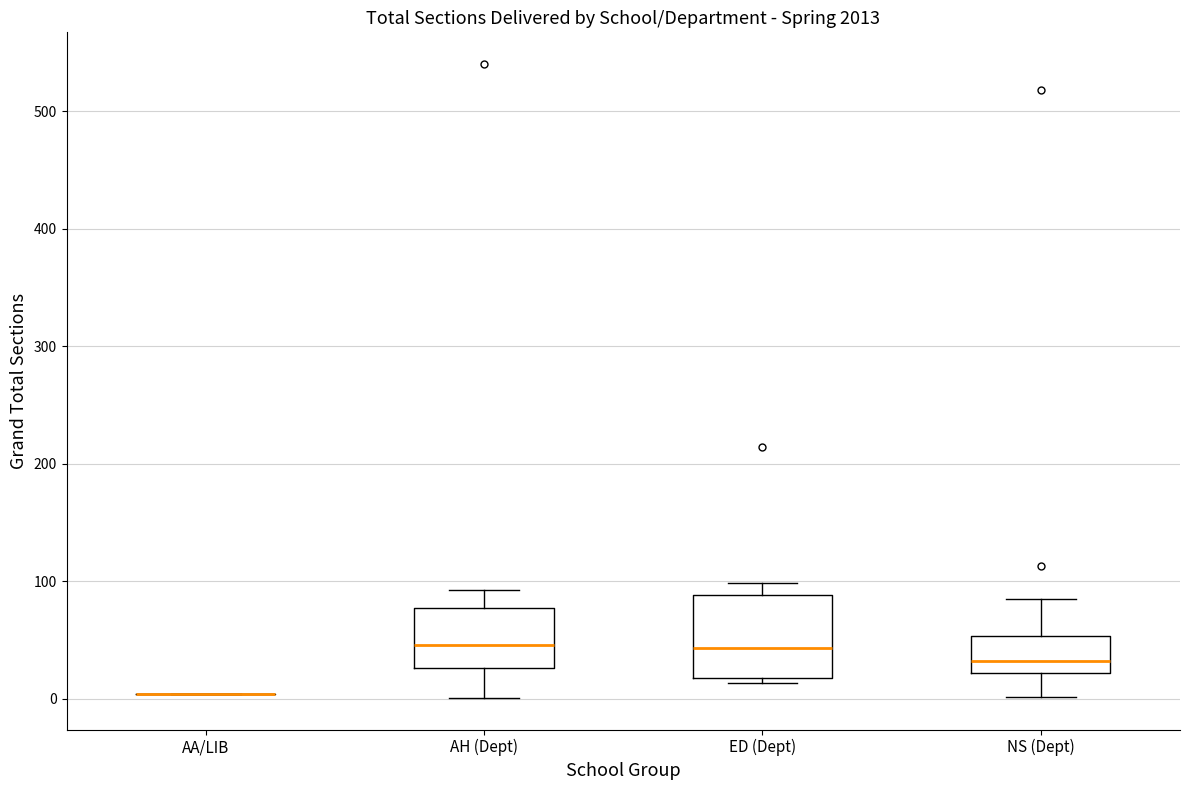

Reading left to right, read every box against the y-axis: the position of its median line, the range the box covers, and the ends of its whiskers. The values are not printed on the chart, so give them approximately, as read against the axis.

AA/LIB: box collapsed to a line at 0, whiskers 0 to 0
AH (Dept): median 50, box 30 to 80, whiskers 0 to 90
ED (Dept): median 40, box 20 to 90, whiskers 10 to 100
NS (Dept): median 30, box 20 to 50, whiskers 0 to 90